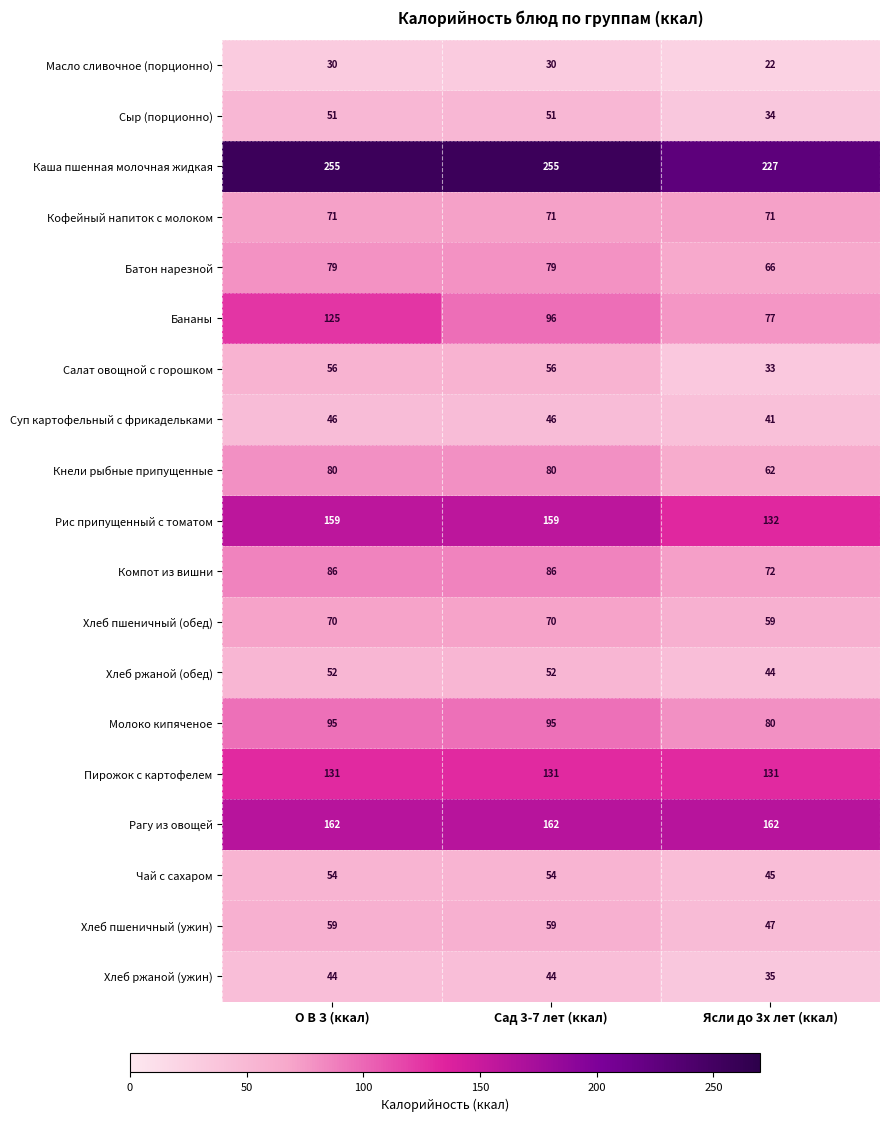

What is the greatest value displayed?

255